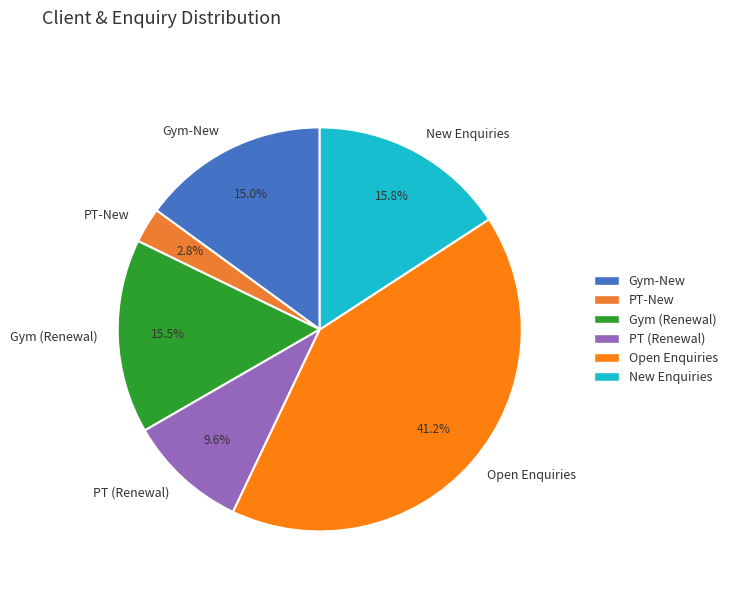

Is it true that PT-New is 3% of the pie?

True